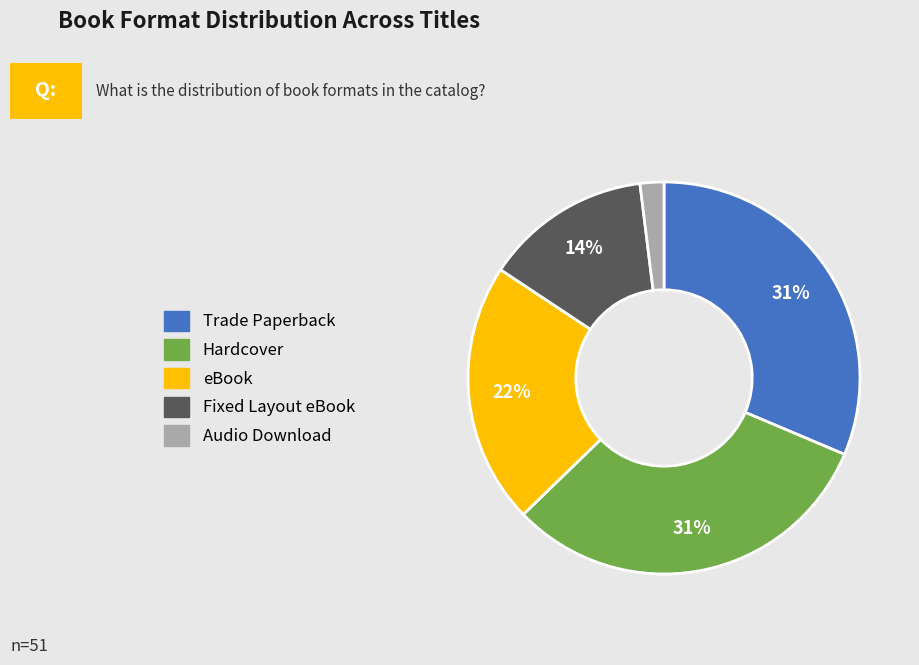

Does any single category account for the majority?

No